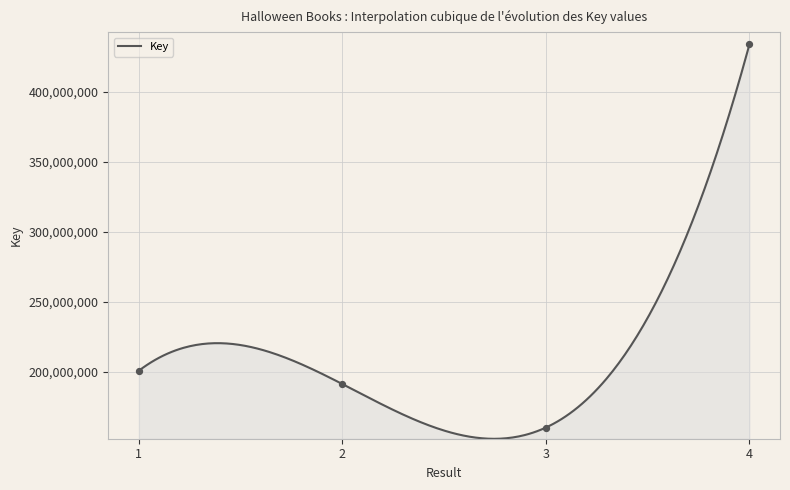

Between 2 and 3, which is larger?

2